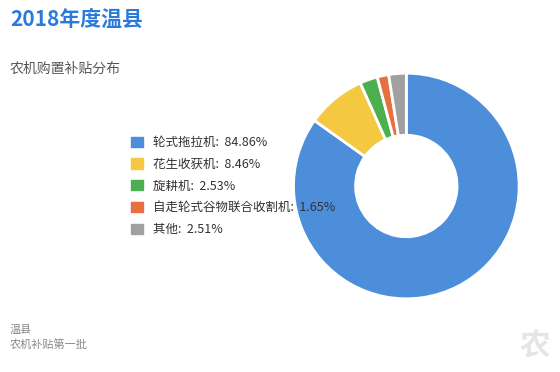

Does any single category account for the majority?

Yes